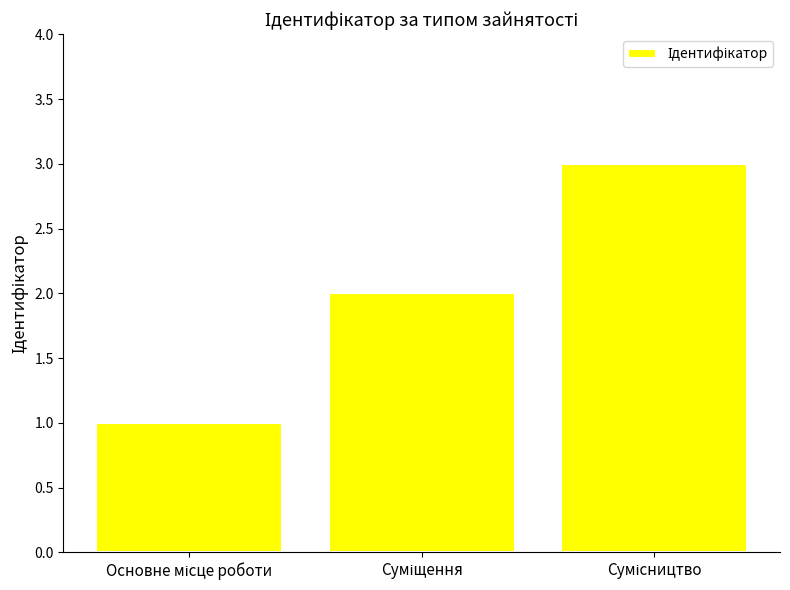

What is the greatest value displayed?

3